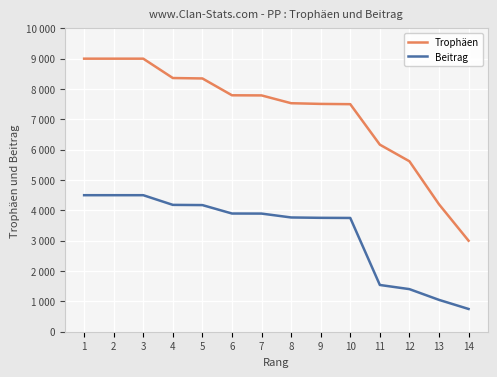

Which series has the widest spread of values?

Trophäen